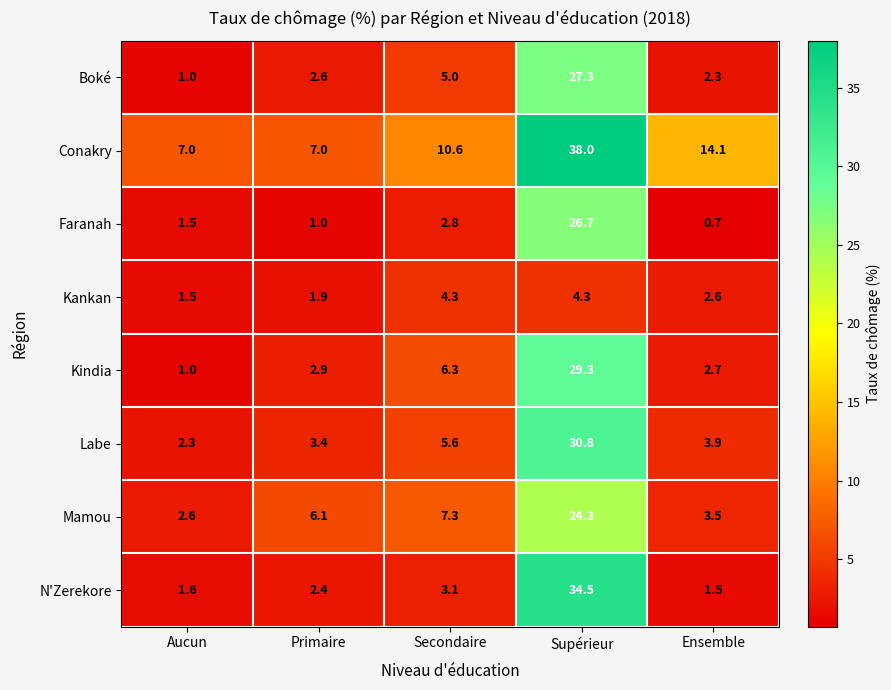

Is it true that Labe equals 30.8 at Supérieur?

True